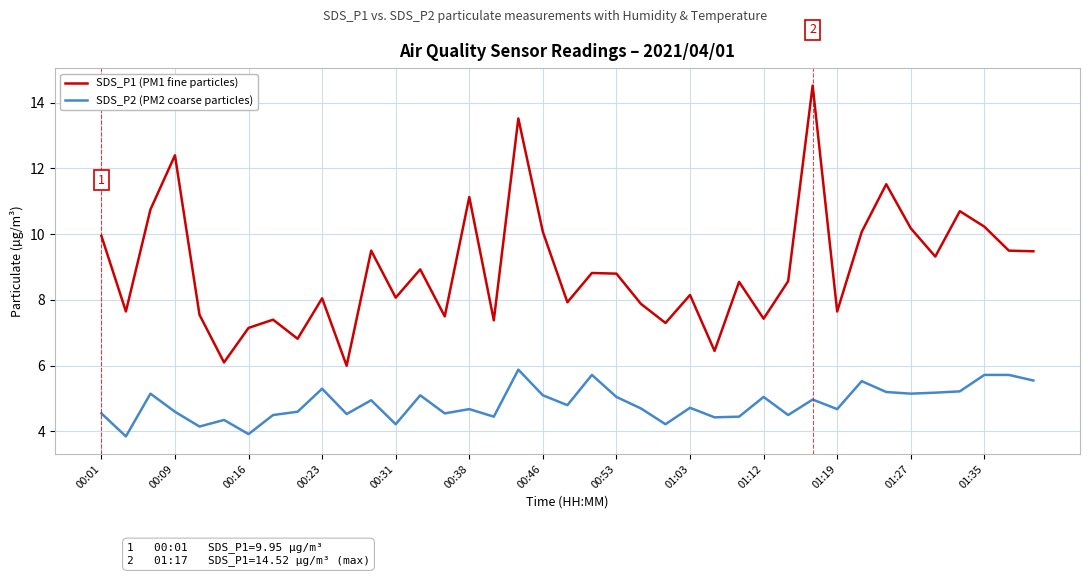

What is the difference between the maximum and minimum values in the SDS_P2 (PM2 coarse particles) series?

2.0